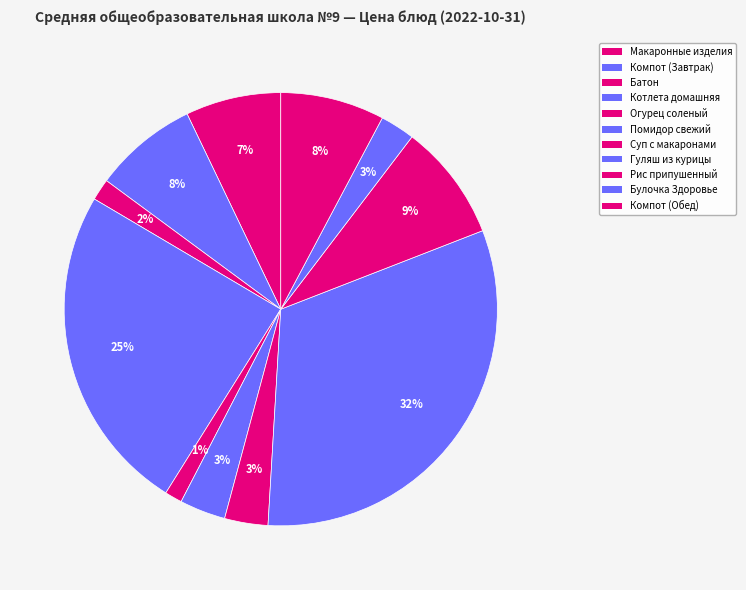

How many segments does this pie chart have?

11